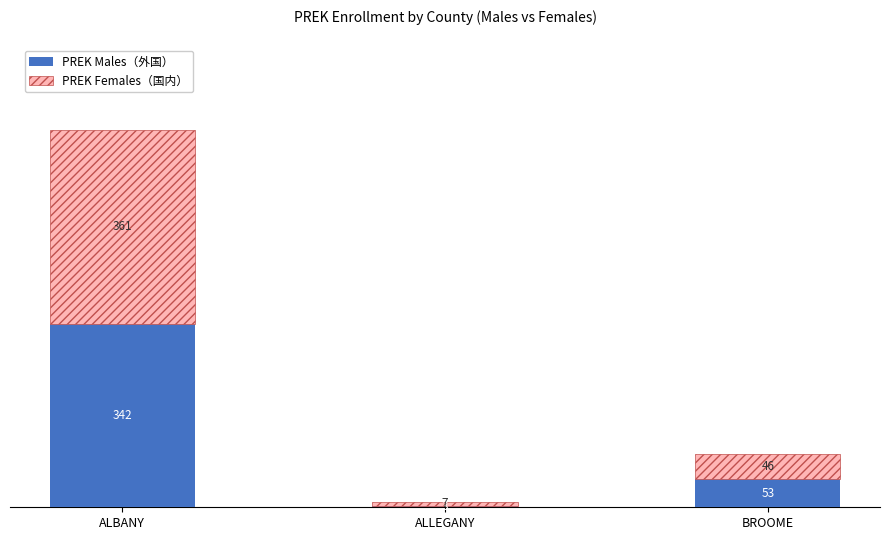

The PREK Males（外国） series shows 112 at ALBANY. True or false?

False